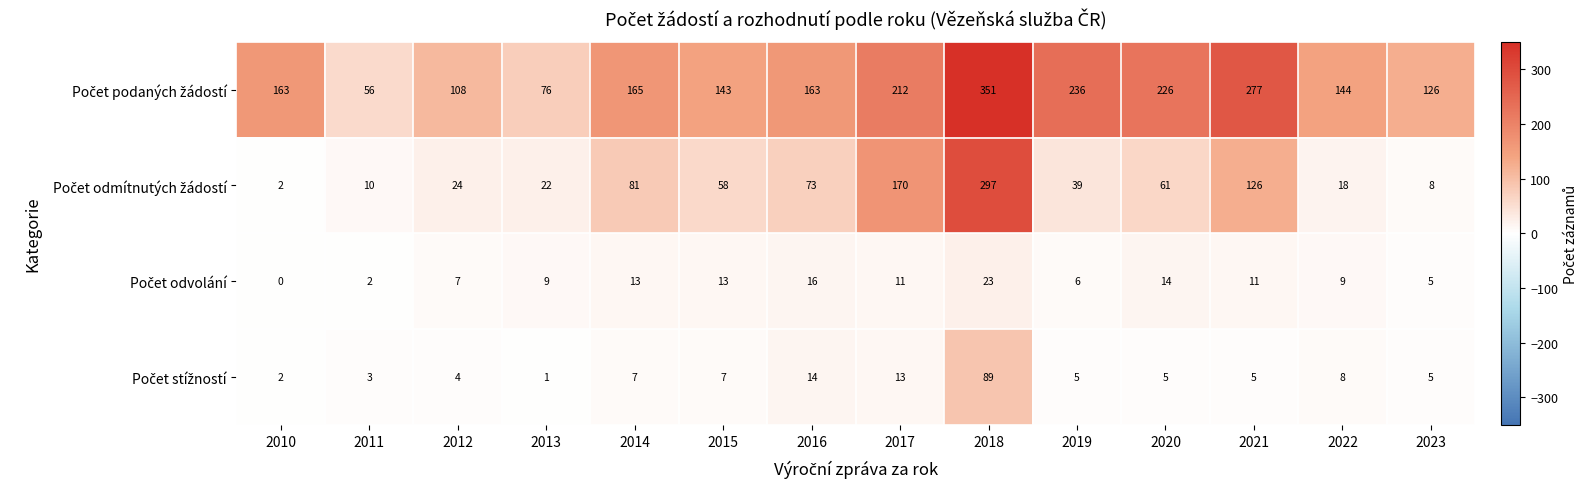

How many categories are shown in the chart?

14